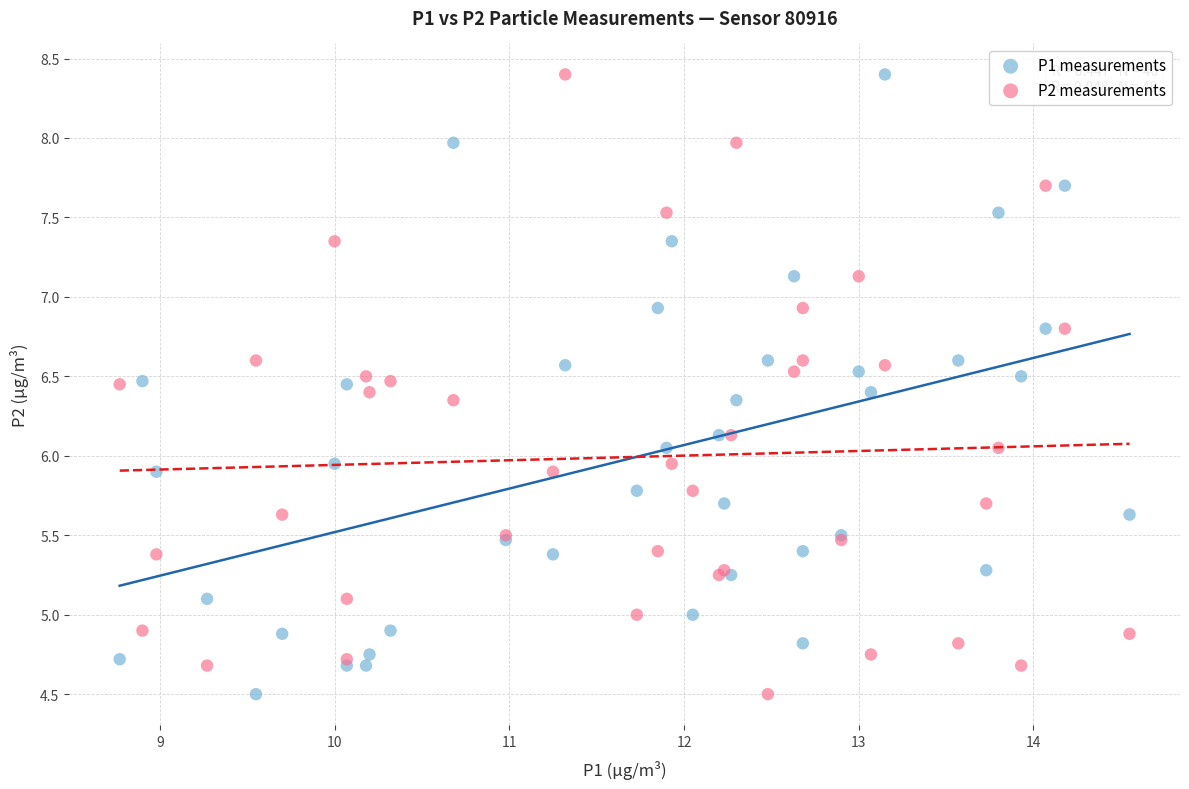

What are all the series names shown in the legend?

P1 measurements, P2 measurements